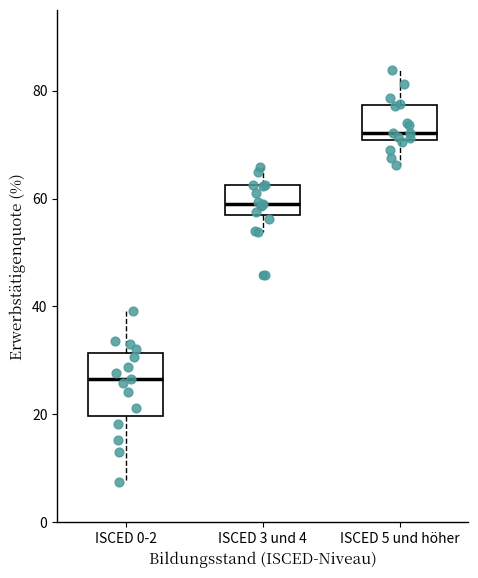

Reading left to right, transcribe this box plot: for each box, give where its median line is, the range the box spans, and where its two whiskers end, as read against the y-axis. The values are not printed on the chart, so give them approximately, as read against the axis.

ISCED 0-2: median 26, box 20 to 32, whiskers 8 to 40
ISCED 3 und 4: median 58, box 56 to 62, whiskers 54 to 66
ISCED 5 und höher: median 72, box 70 to 78, whiskers 66 to 84